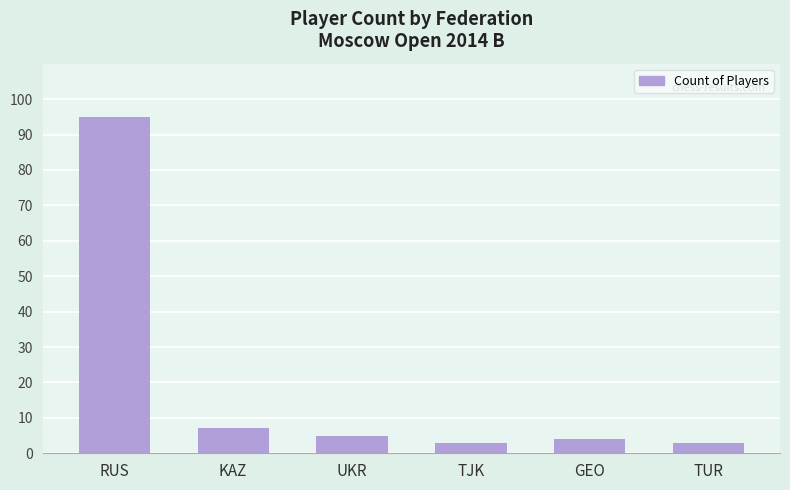

How many series are shown in this chart?

1